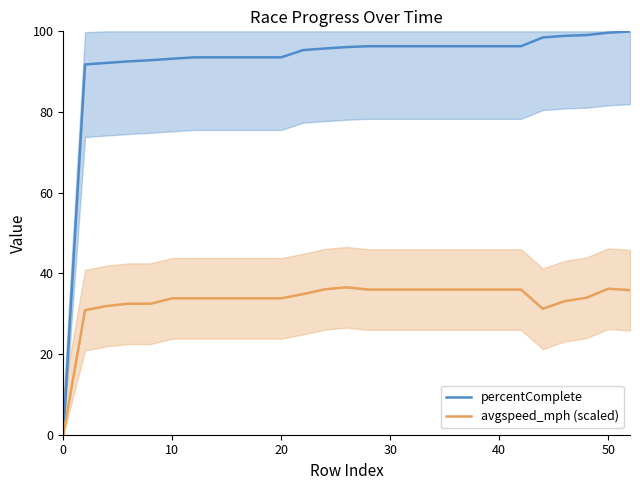

How many data points in percentComplete are less than 96?

13